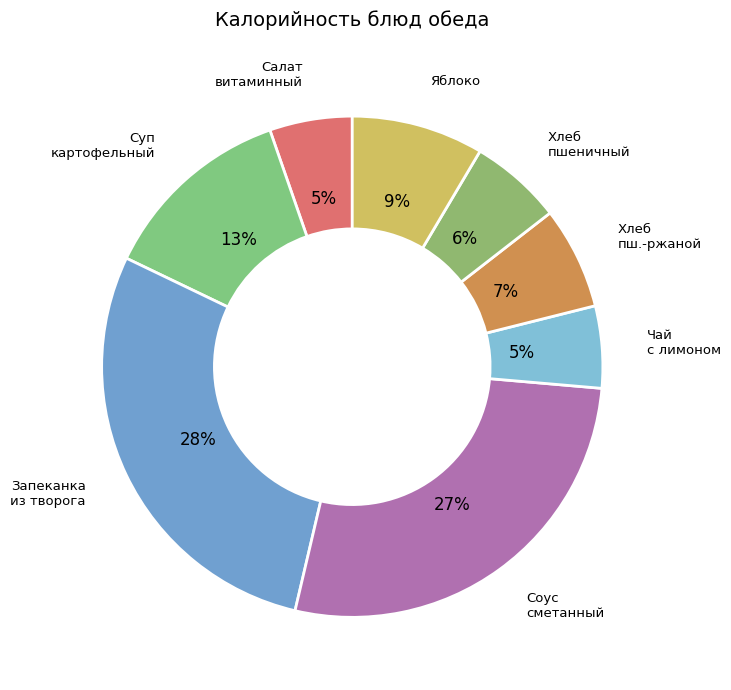

Count the number of slices in the pie.

8